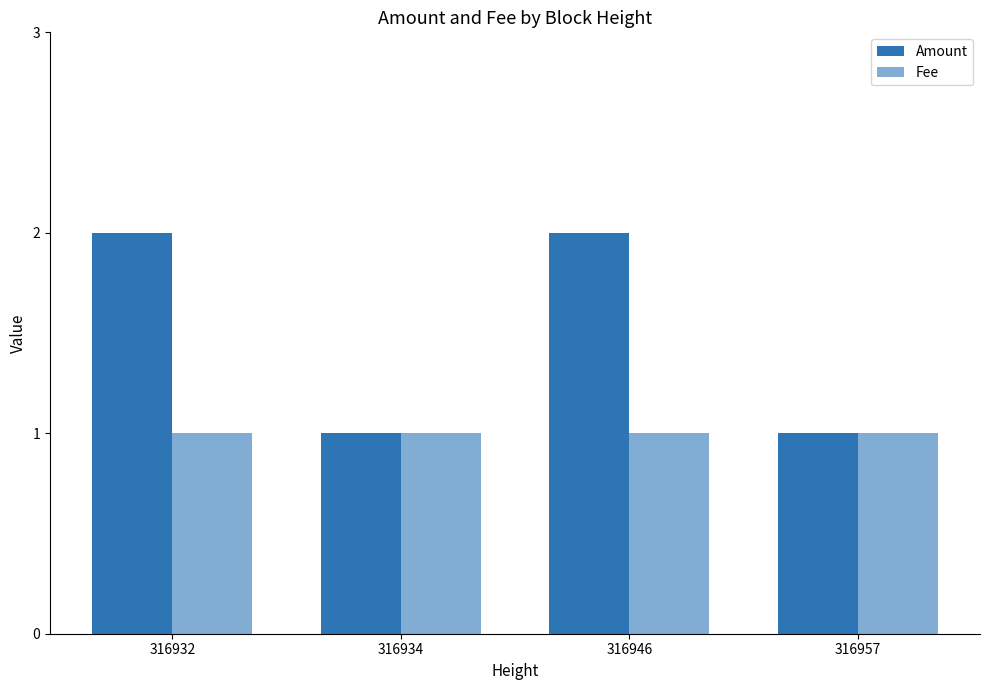

Which series has the largest range (max minus min)?

Amount